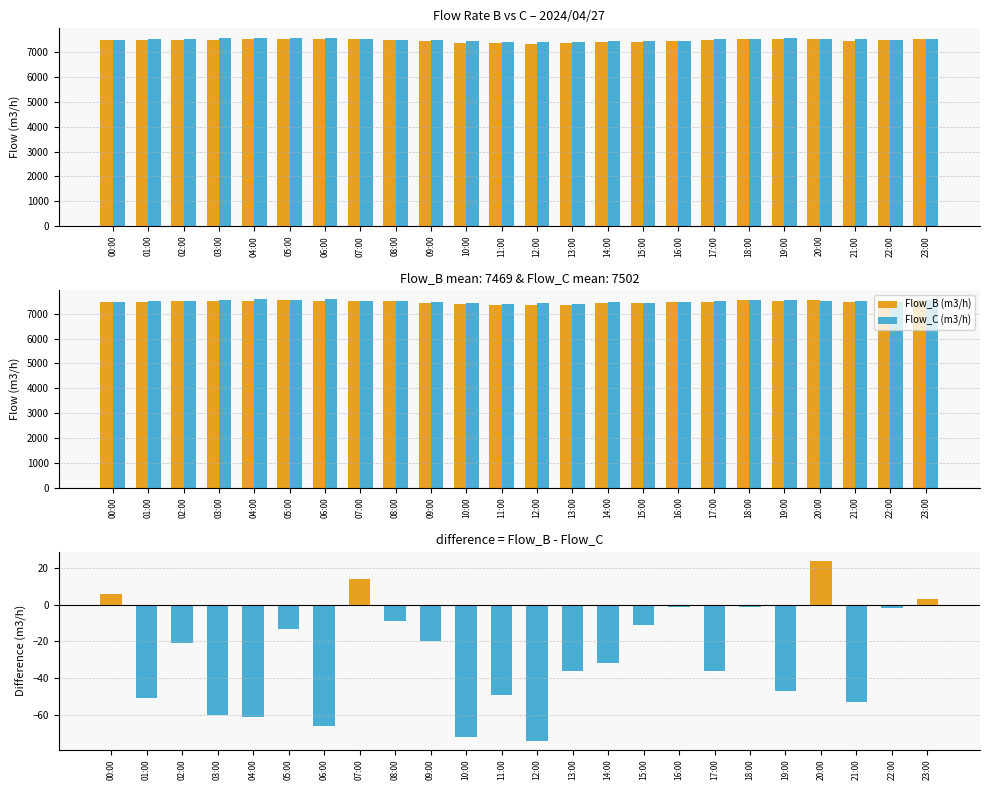

Reading left to right, extract all data points from this chart.

Flow_B (m3/h): 00:00=7489	01:00=7481	02:00=7497	03:00=7502	04:00=7514	05:00=7544	06:00=7510	07:00=7523	08:00=7495	09:00=7446	10:00=7377	11:00=7353	12:00=7342	13:00=7351	14:00=7423	15:00=7423	16:00=7463	17:00=7478	18:00=7544	19:00=7508	20:00=7533	21:00=7459	22:00=7487	23:00=7539
Flow_C (m3/h): 00:00=7483	01:00=7532	02:00=7518	03:00=7562	04:00=7575	05:00=7557	06:00=7576	07:00=7509	08:00=7504	09:00=7466	10:00=7449	11:00=7402	12:00=7416	13:00=7387	14:00=7455	15:00=7434	16:00=7464	17:00=7514	18:00=7545	19:00=7555	20:00=7509	21:00=7512	22:00=7489	23:00=7536
Flow_B - Flow_C: 00:00=6	01:00=-51	02:00=-21	03:00=-60	04:00=-61	05:00=-13	06:00=-66	07:00=14	08:00=-9	09:00=-20	10:00=-72	11:00=-49	12:00=-74	13:00=-36	14:00=-32	15:00=-11	16:00=-1	17:00=-36	18:00=-1	19:00=-47	20:00=24	21:00=-53	22:00=-2	23:00=3